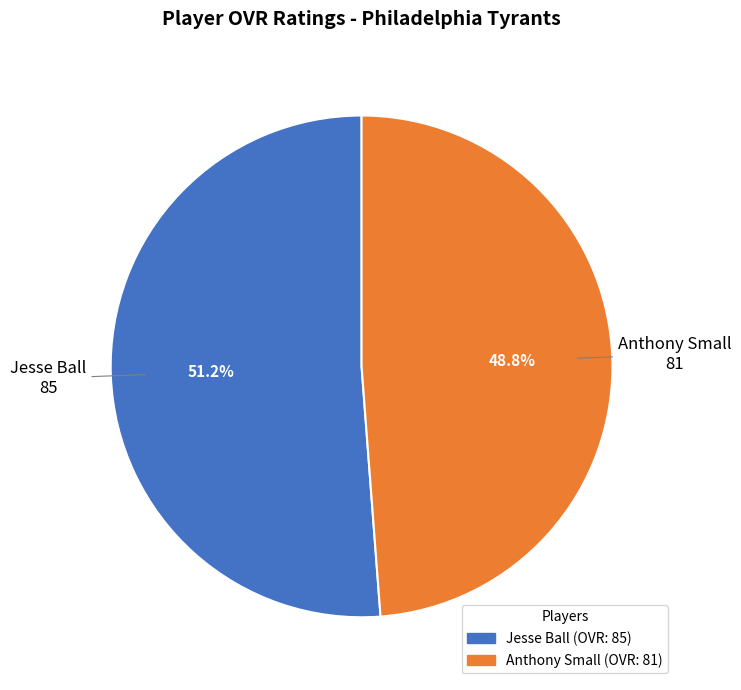

Which slice is the smallest?

Anthony Small